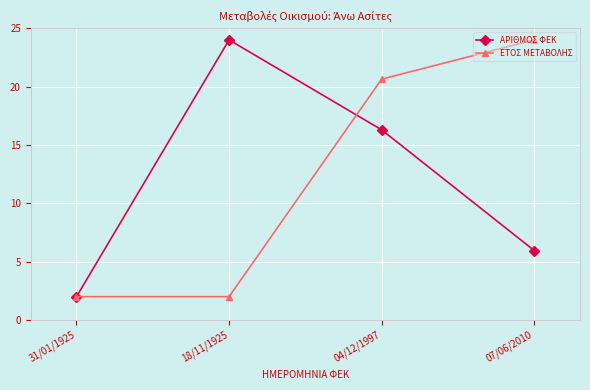

What is the average value of the ΕΤΟΣ ΜΕΤΑΒΟΛΗΣ series?

12.2